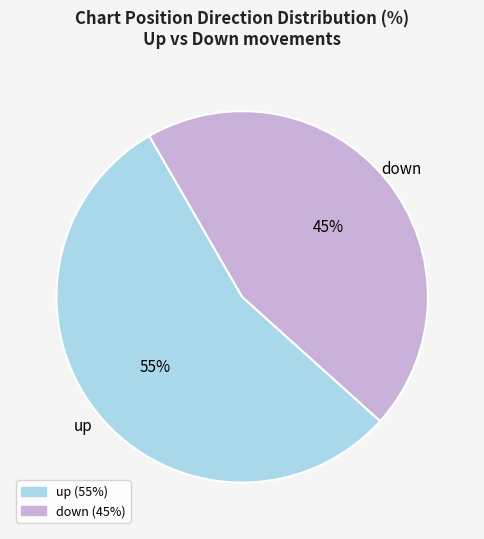

Does any single category account for the majority?

Yes